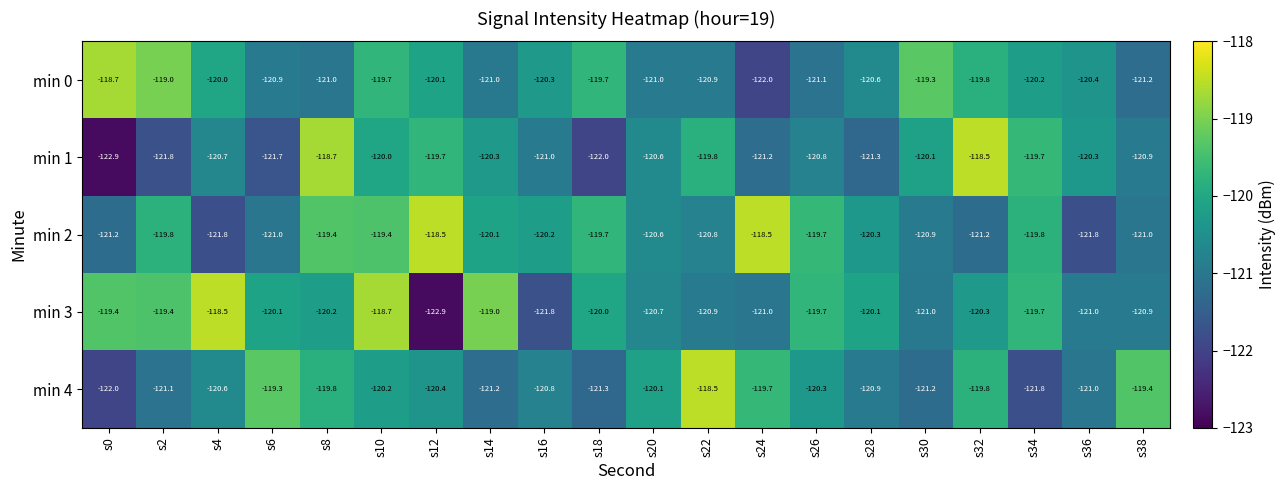

What is the difference between the highest and lowest values at s22?

2.4